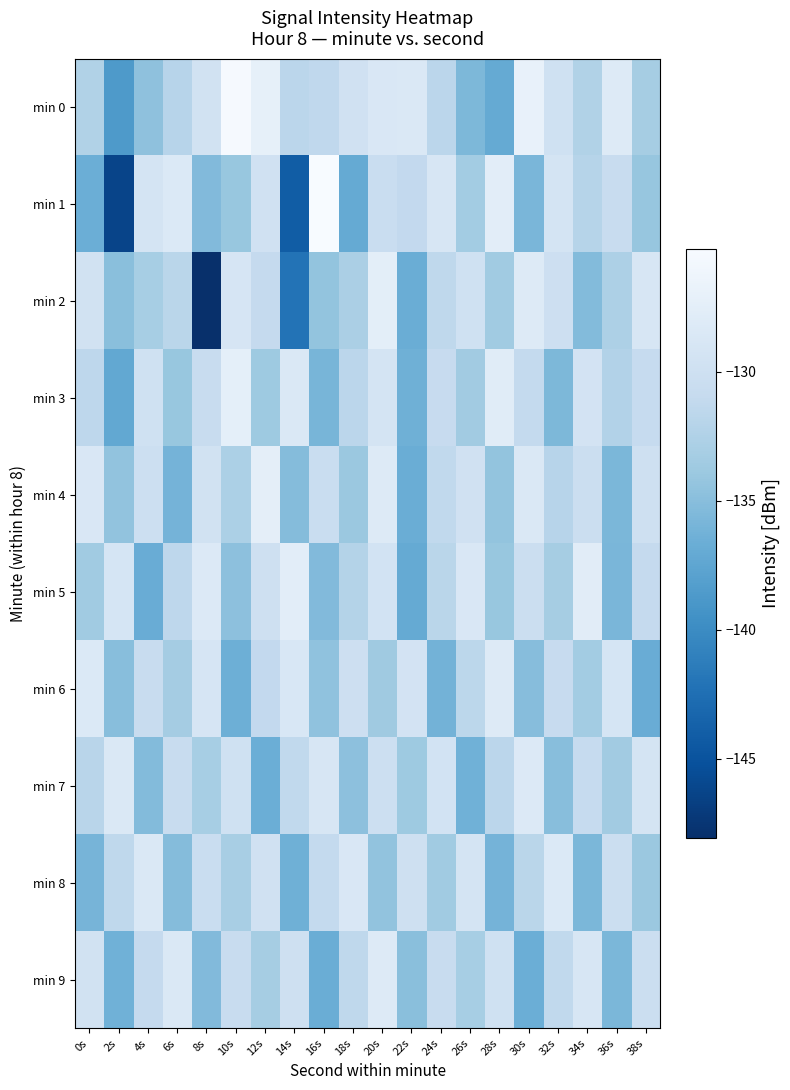

How many data points does each series have?

20